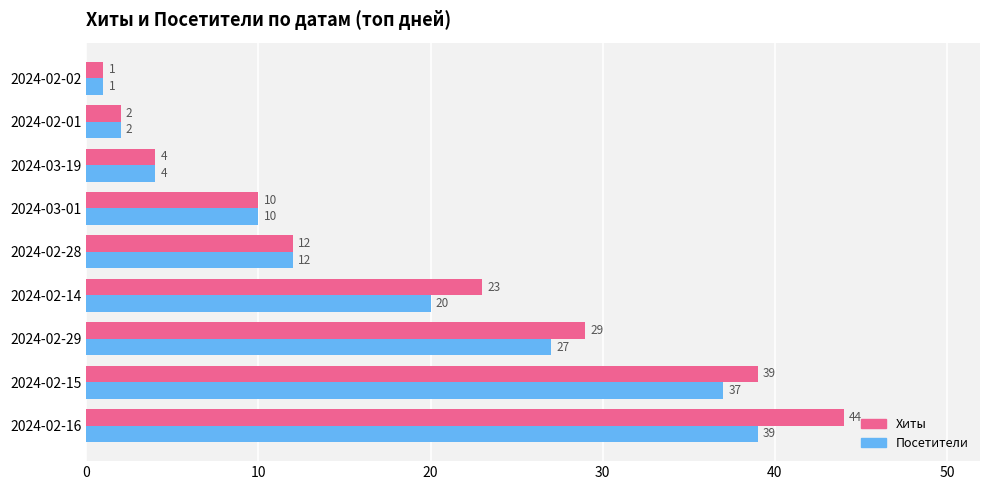

Which series has the largest total across all categories?

Хиты